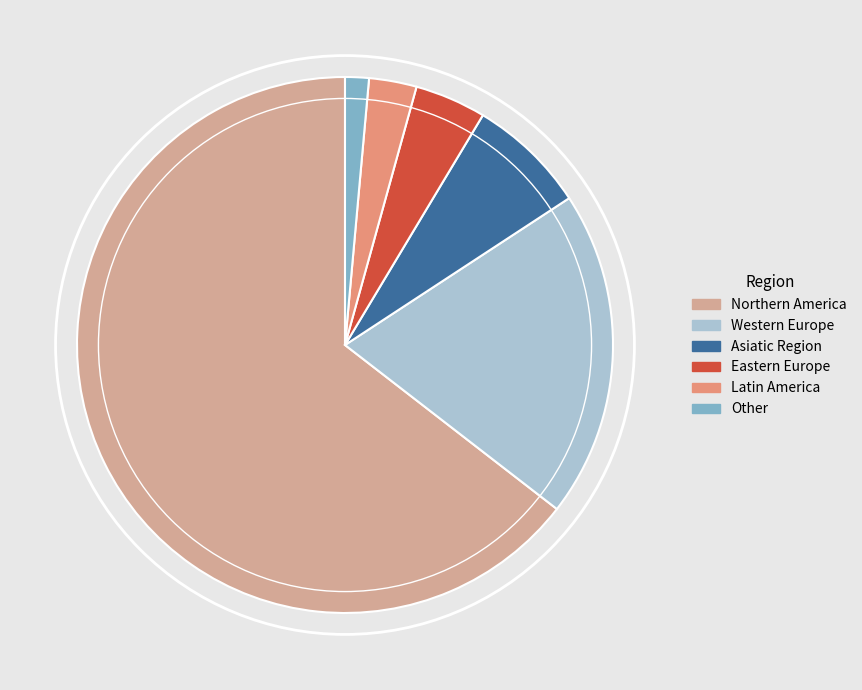

Which has a higher value, Western Europe or Asiatic Region?

Western Europe